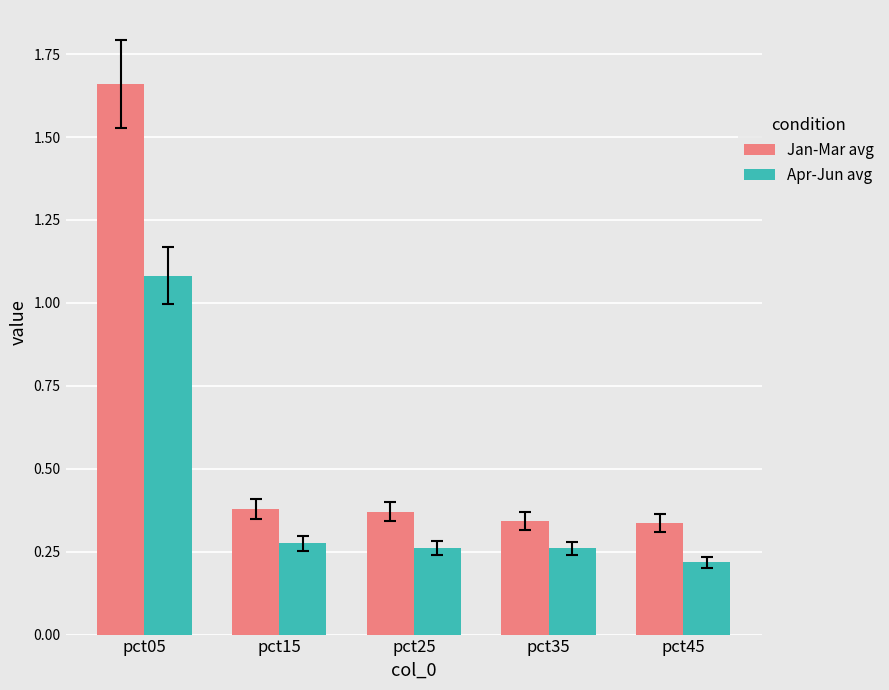

Which label corresponds to the smallest value in the chart?

pct45